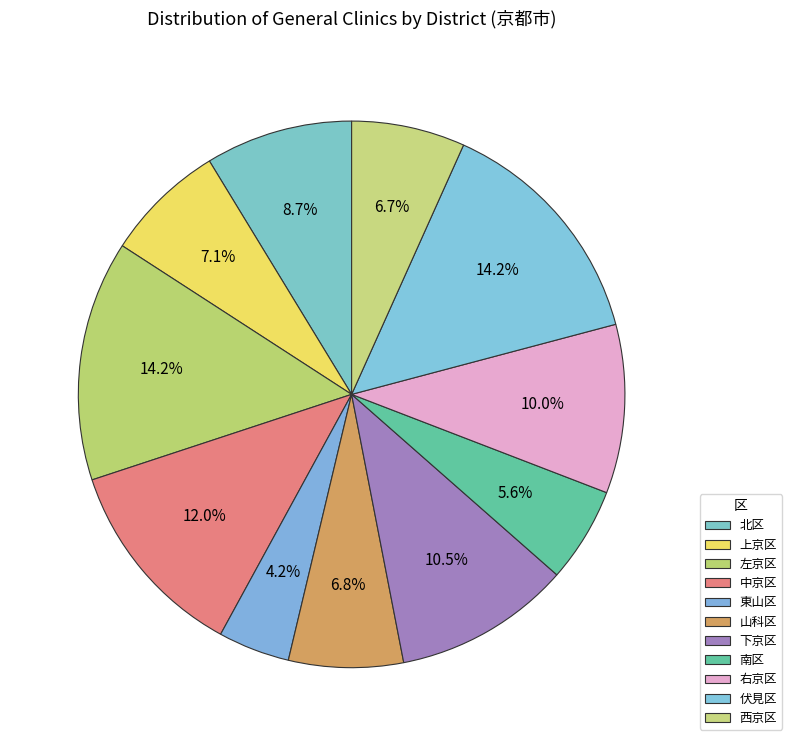

Rank the categories by value from highest to lowest.

左京区, 伏見区, 中京区, 下京区, 右京区, 北区, 上京区, 山科区, 西京区, 南区, 東山区